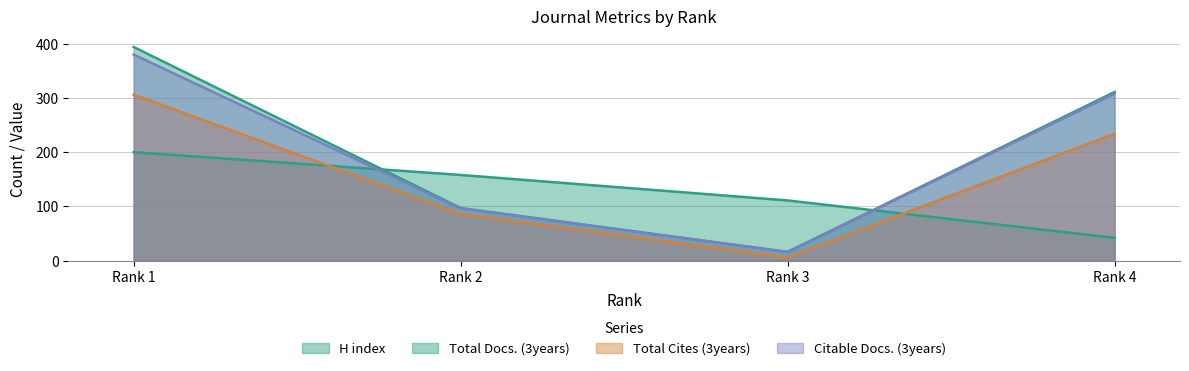

The value of Citable Docs. (3years) at Rank 4 is 530. True or false?

False